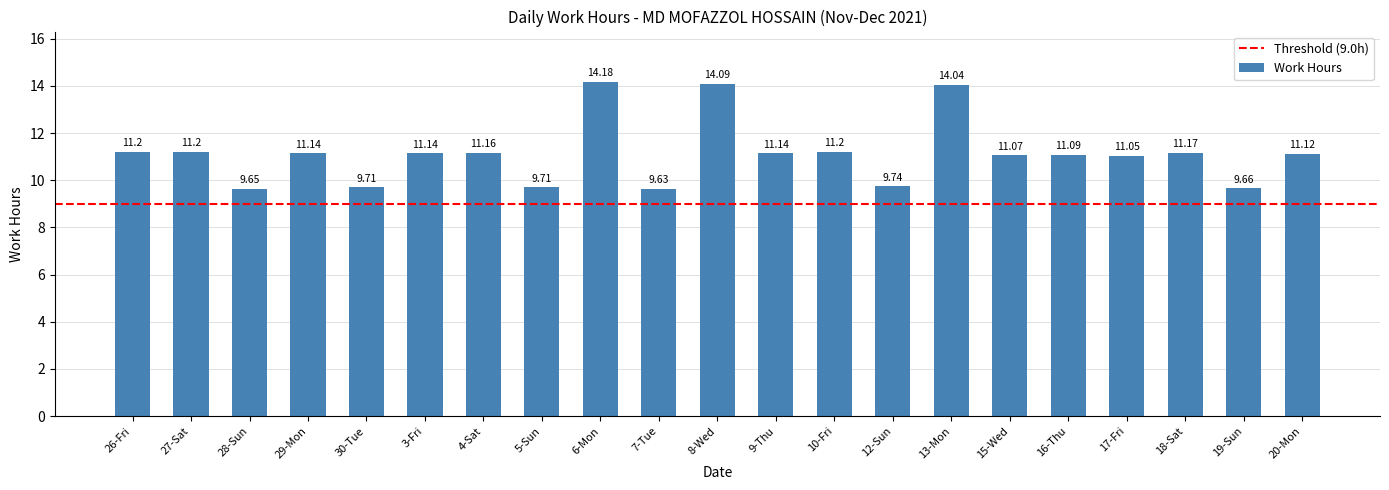

Between 17-Fri and 6-Mon, which is larger?

6-Mon